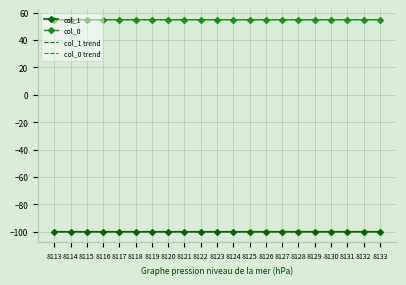

Is it true that col_0 trend equals 54.9 at 8127?

True